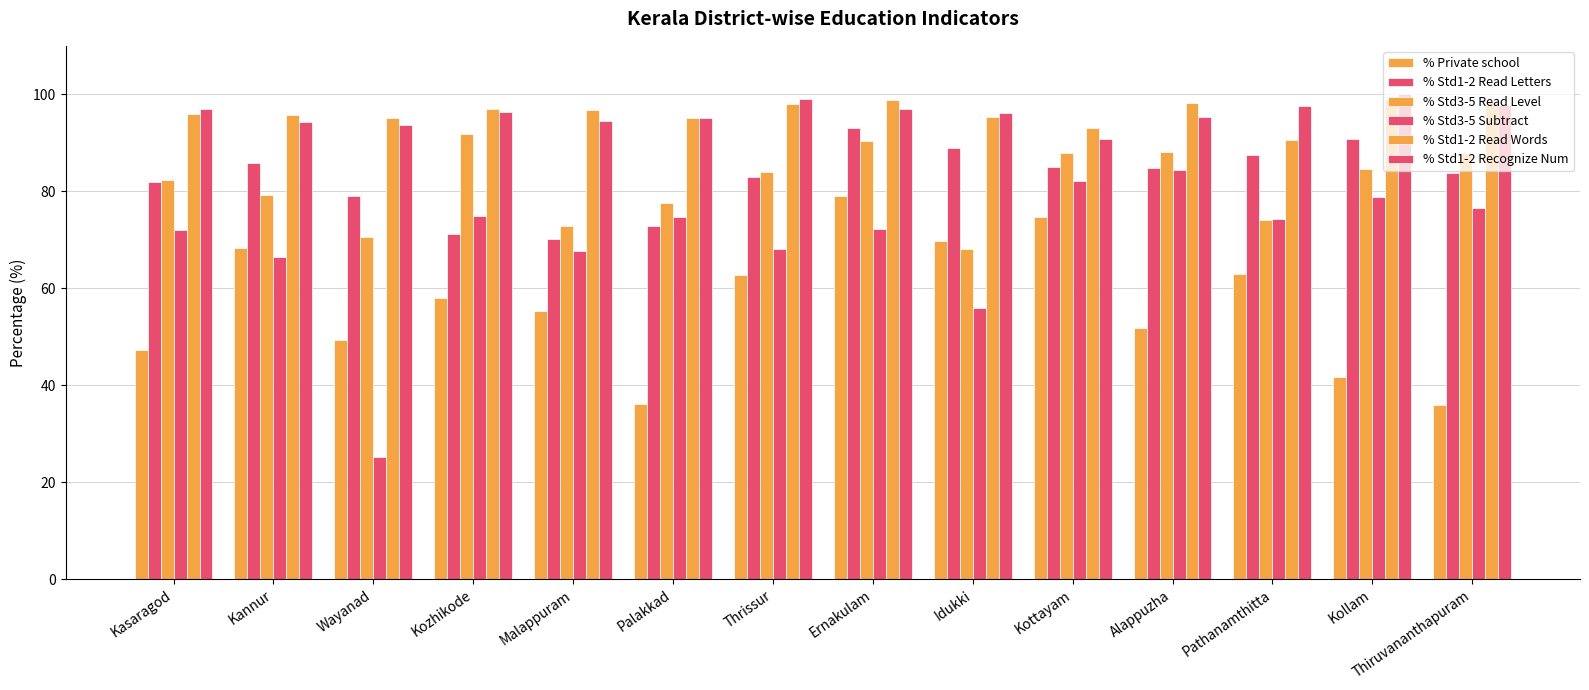

How many bars are there in total?

84